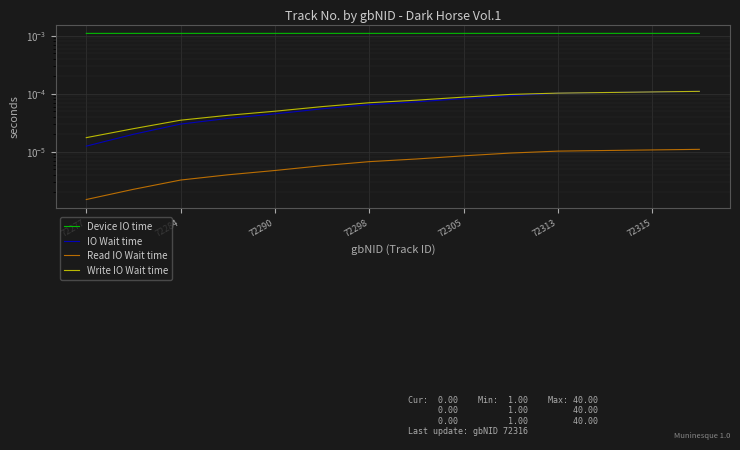

True or false: IO Wait time and Read IO Wait time intersect in this chart.

False